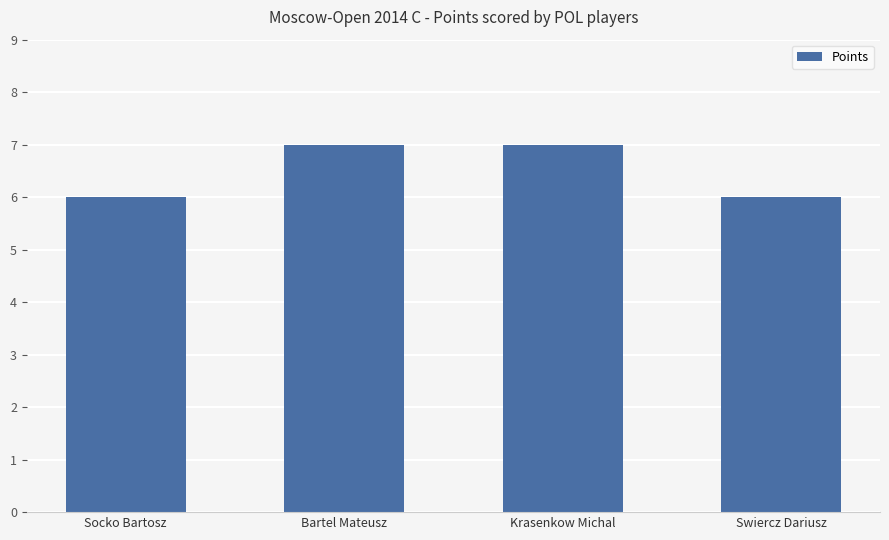

What is the greatest value displayed?

7